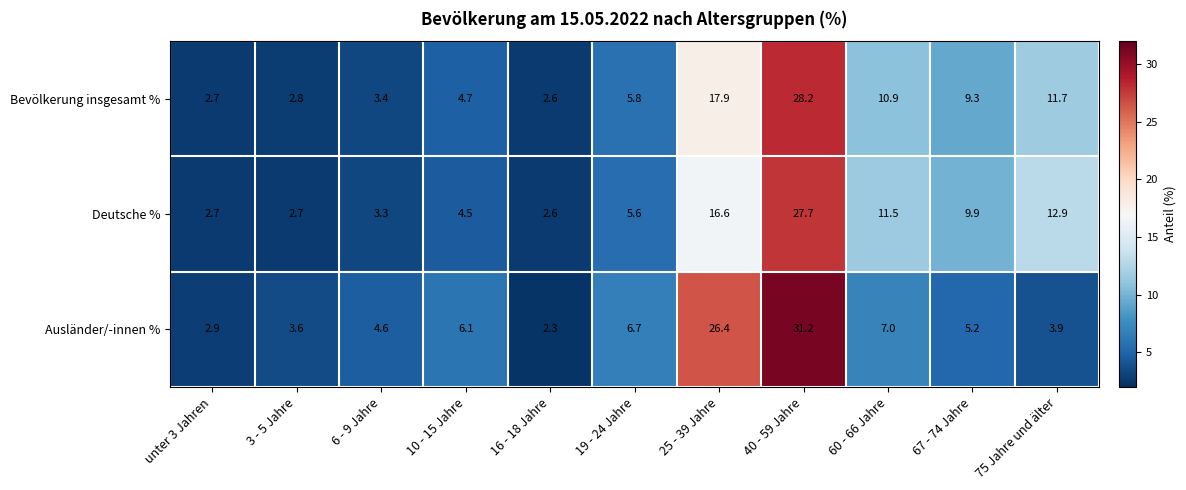

At how many categories does at least one series exceed 30?

1